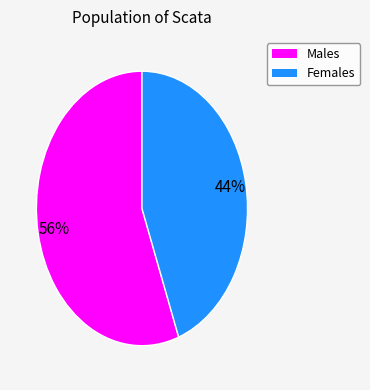

Is there a majority slice in this chart?

Yes